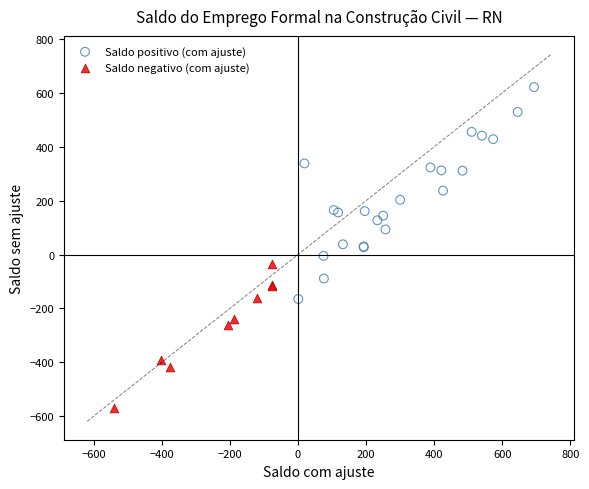

Which series has the widest spread of Y values?

Saldo positivo (com ajuste)